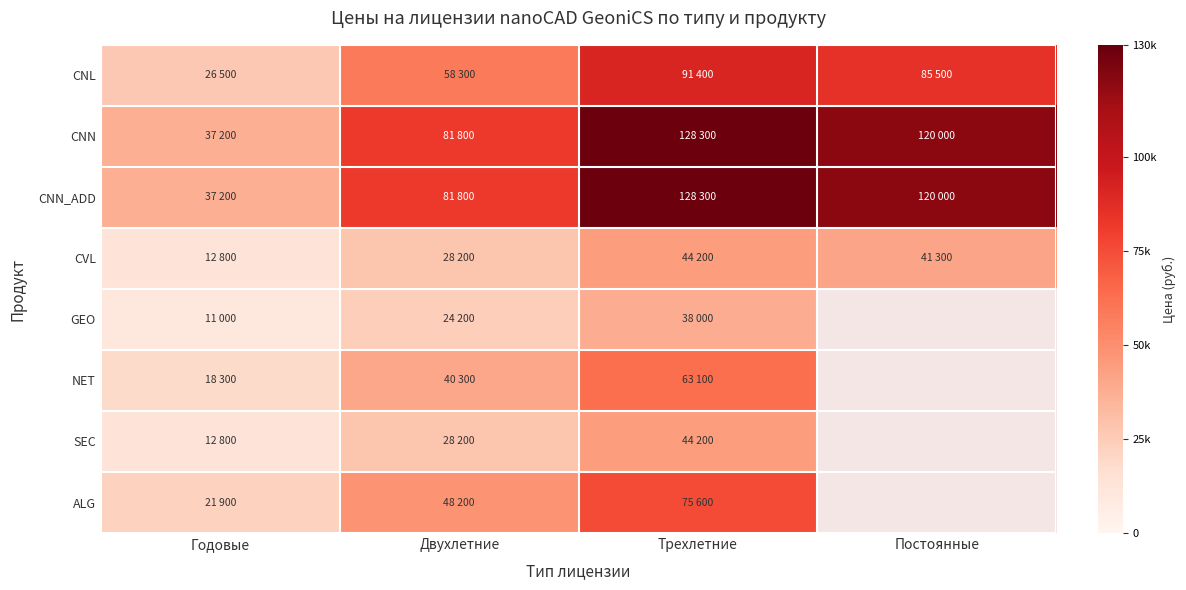

How many data points does each series have?

4